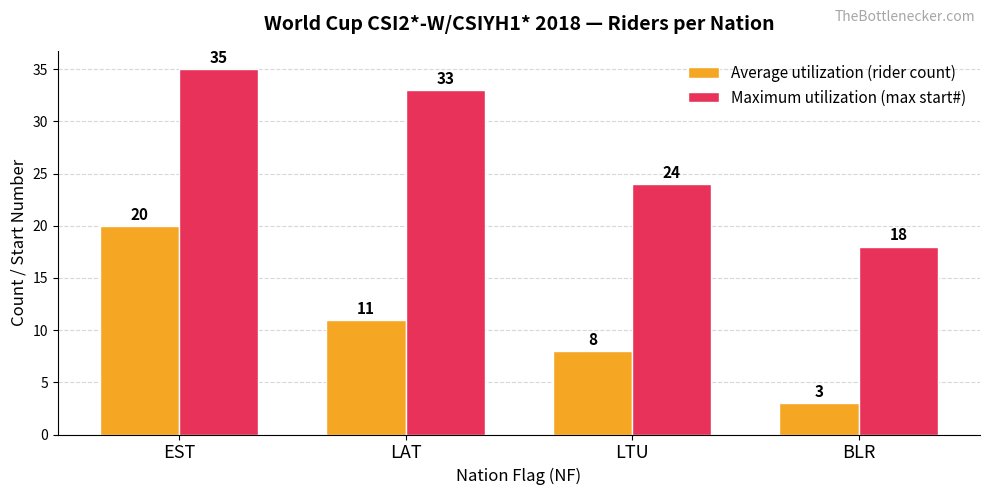

How many groups of bars are there?

4